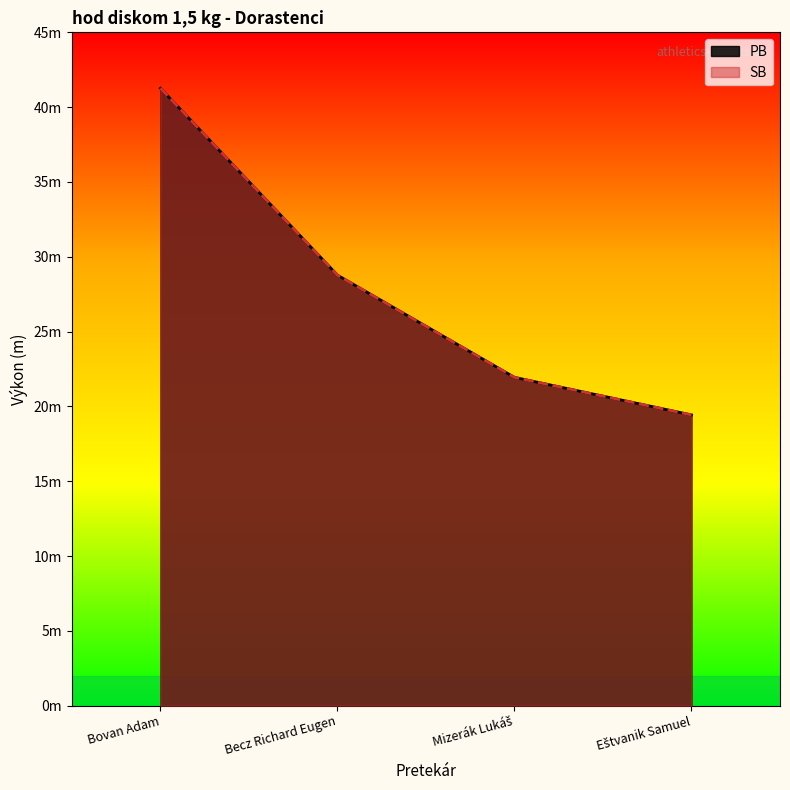

At how many categories does at least one series exceed 33?

1